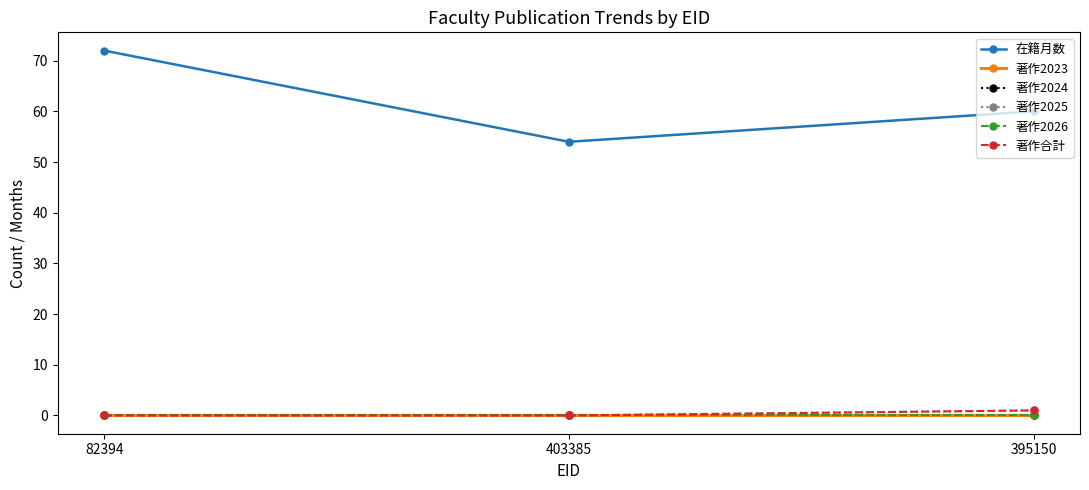

Reading left to right, list all the values displayed in this chart.

在籍月数: 72	54	60
著作2023: 0	0	0
著作2024: 0	0	0
著作2025: 0	0	1
著作2026: 0	0	0
著作合計: 0	0	1